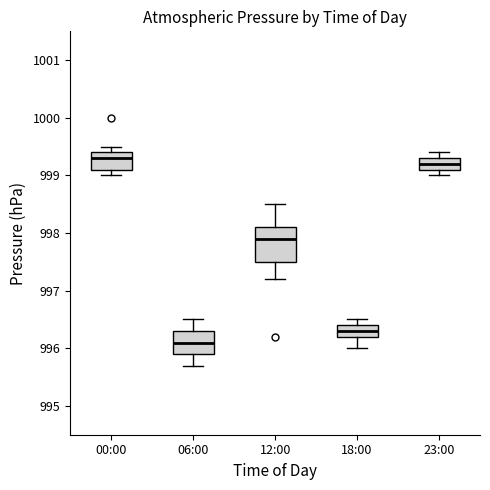

Where is the upper edge of the box for 23:00 on the y-axis? The values are not printed on the chart, so give them approximately, as read against the axis.

999.3